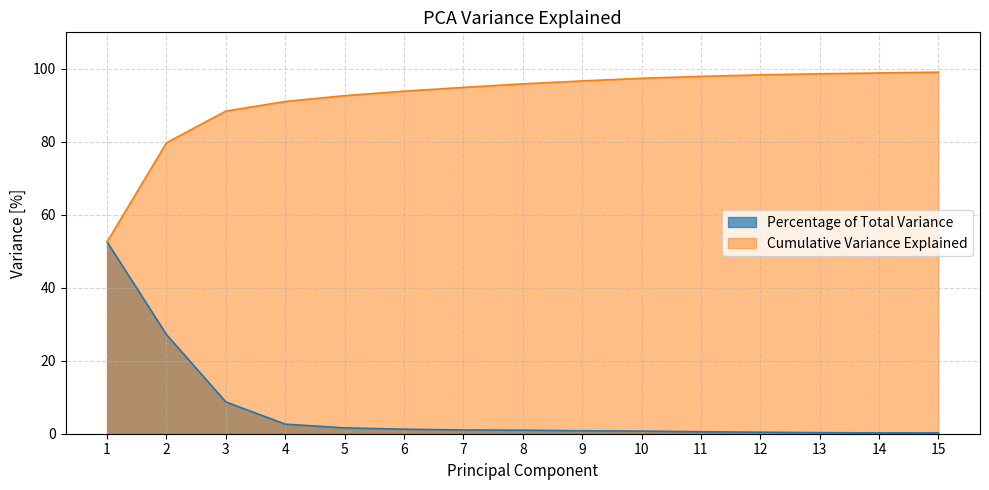

How many categories are shown in the chart?

15